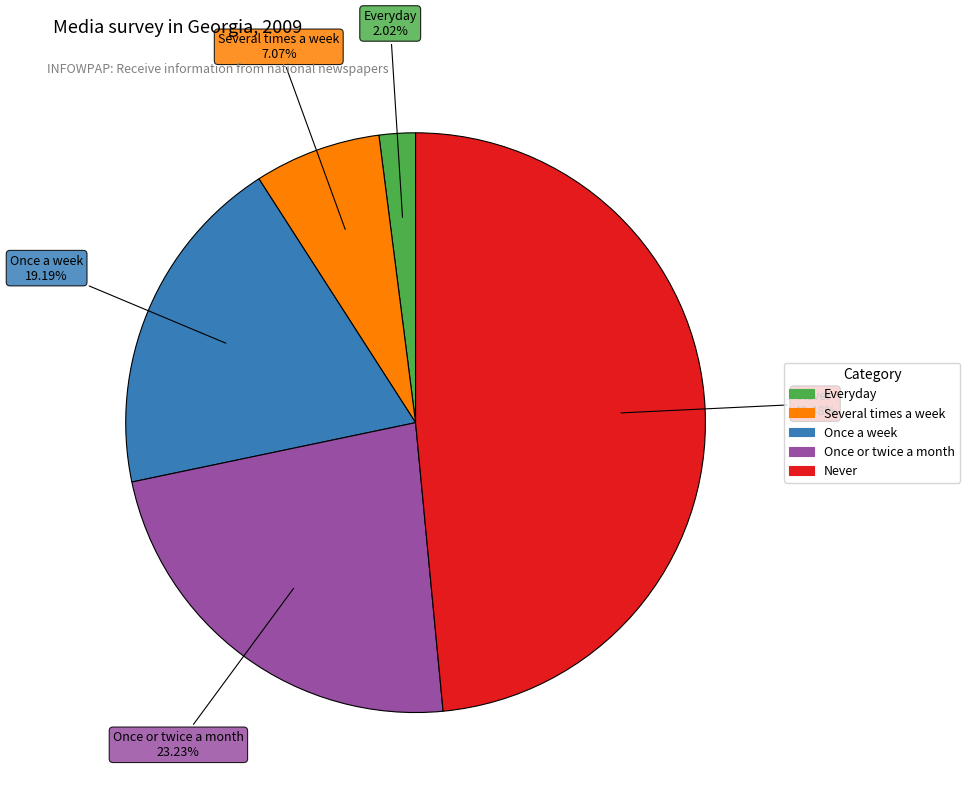

The Once a week slice represents 27% of the pie. True or false?

False